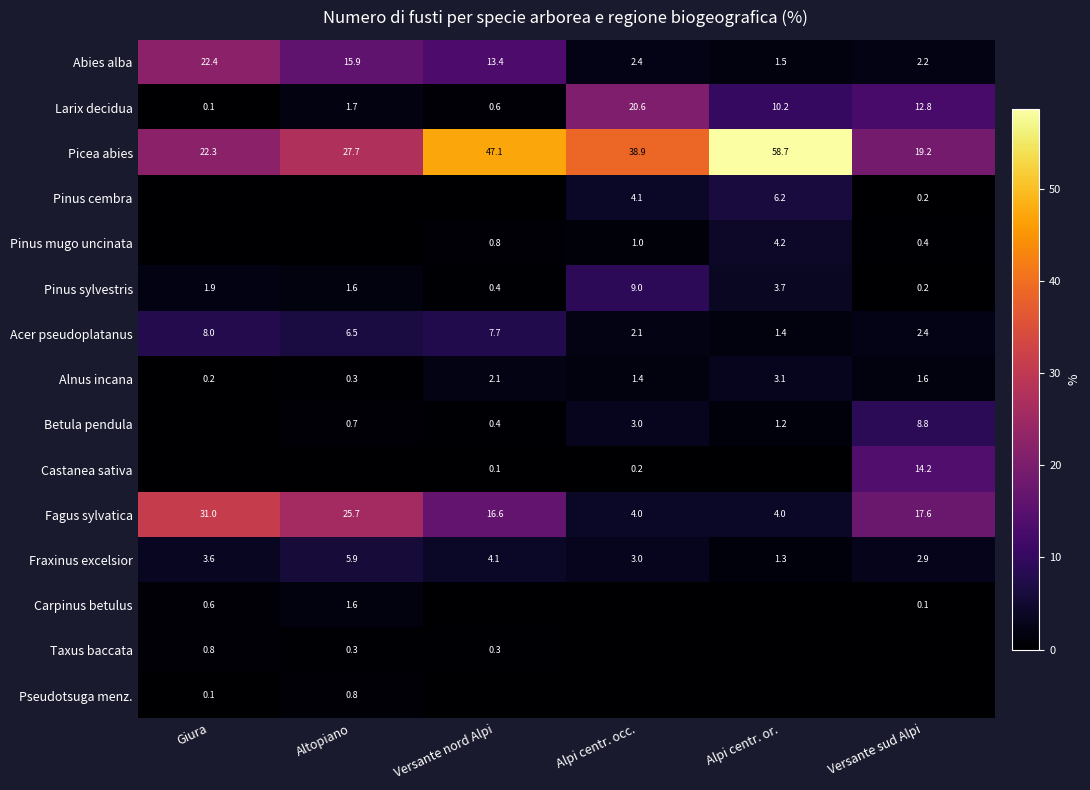

True or false: Alnus incana has a value of 2.1 at Versante nord Alpi.

True